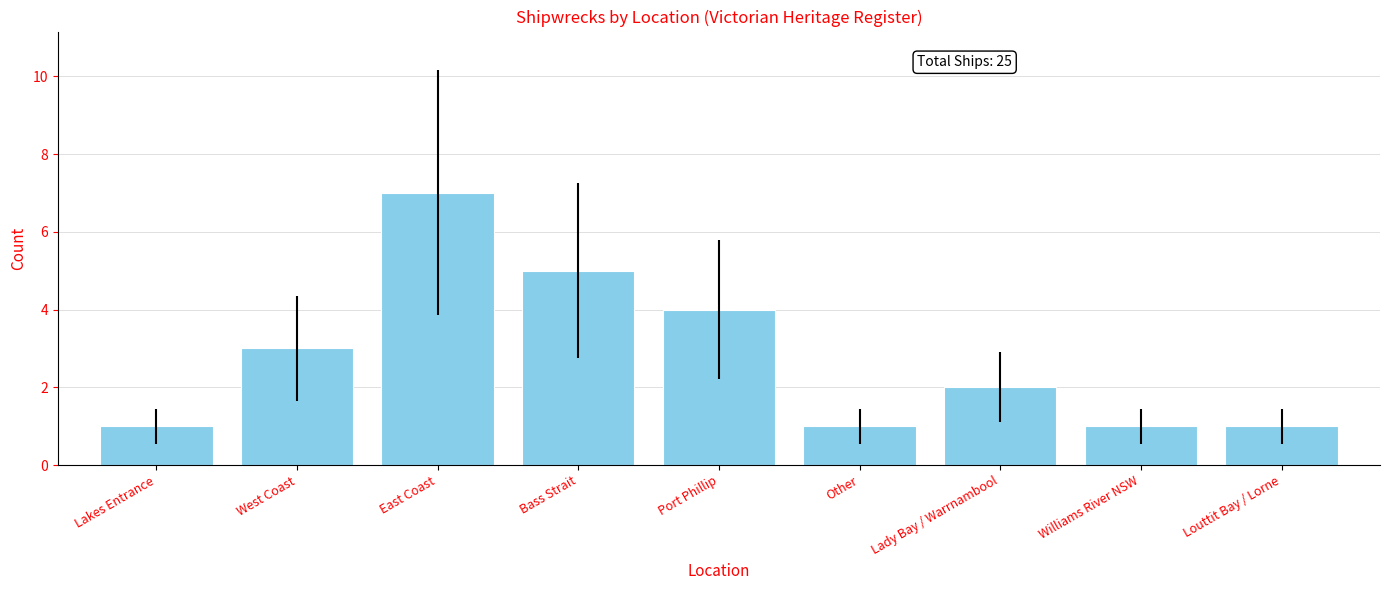

What is the label of the 6th bar from the right?

Bass Strait